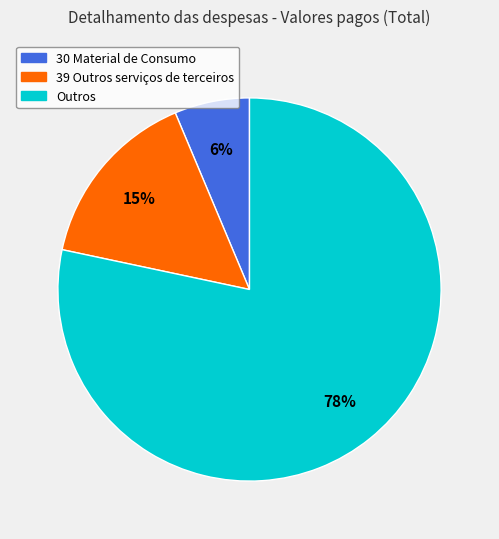

Which has a higher value, Outros or 30 Material de Consumo?

Outros